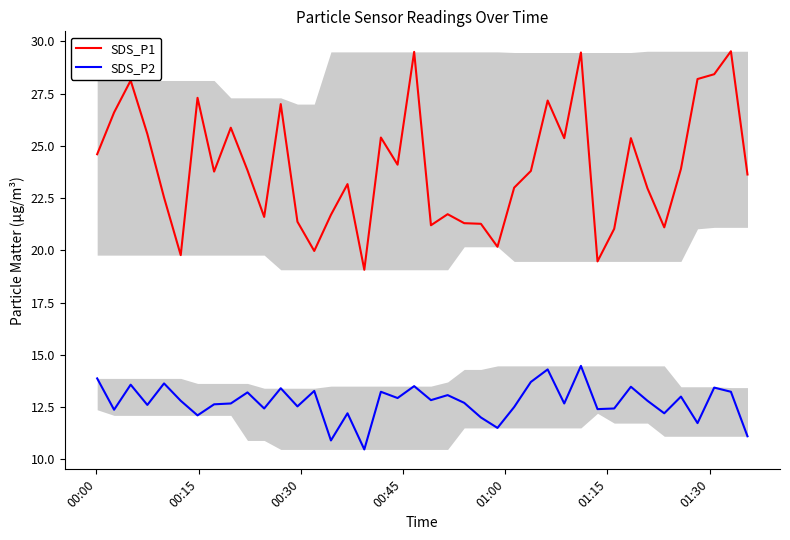

What is the minimum value for SDS_P1?

19.1